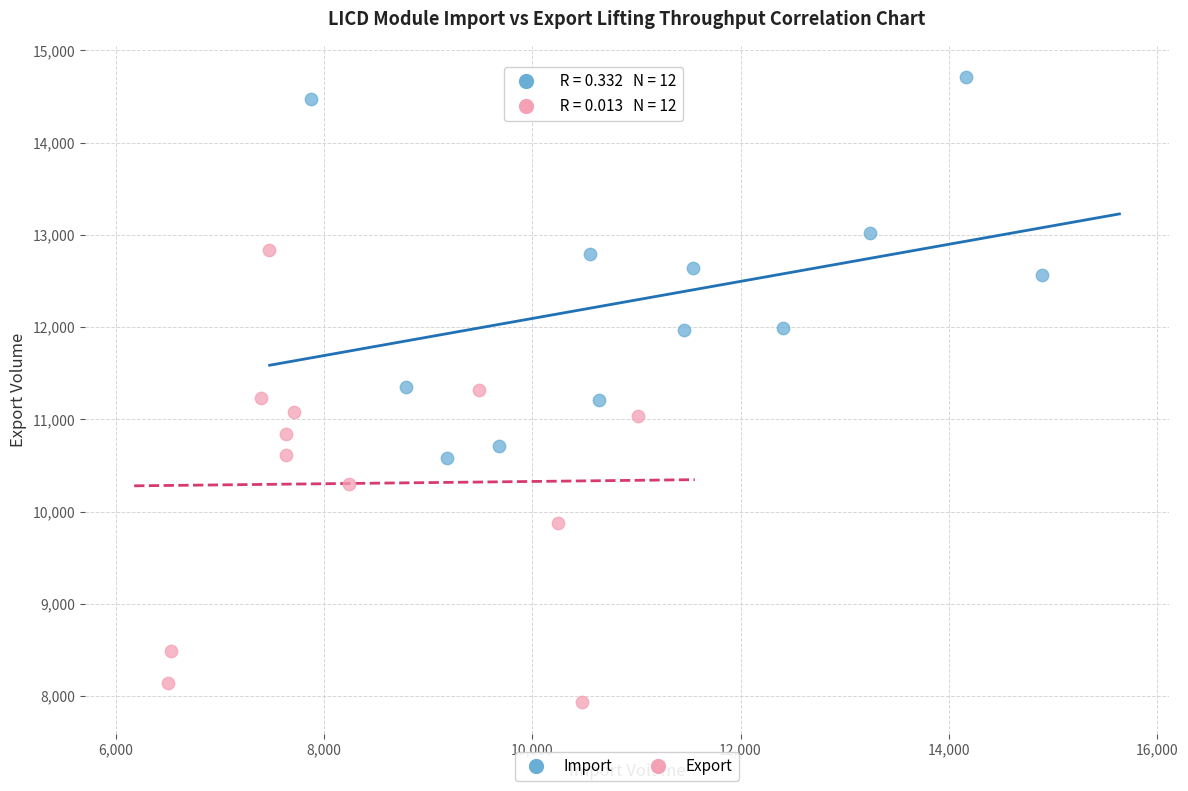

Which series contains the highest Y value?

Import